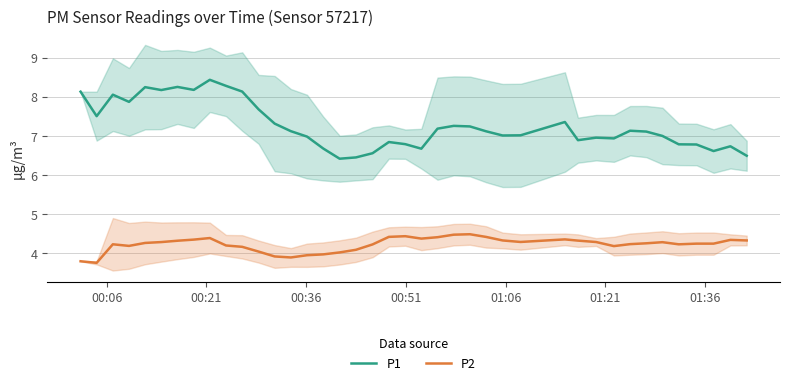

True or false: P1 and P2 cross at least once.

False